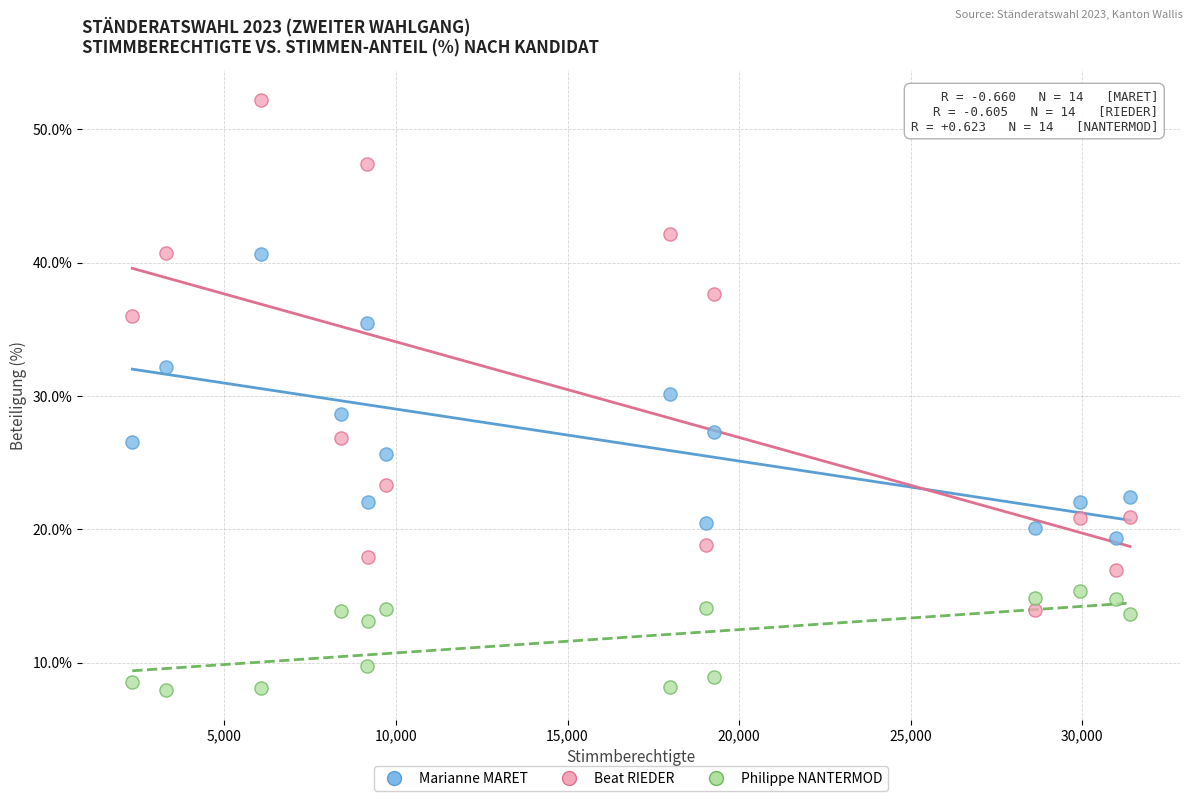

In the Philippe NANTERMOD series, what Y value is closest to 11?

9.7